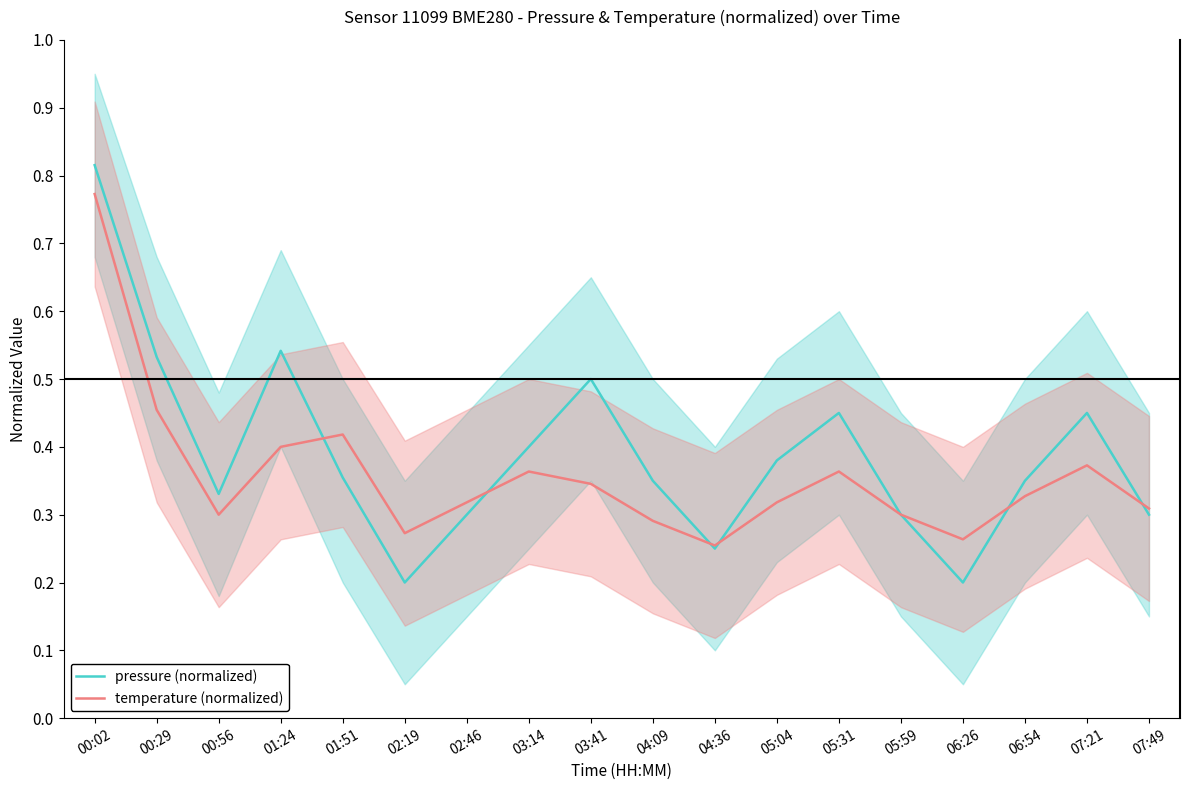

Rank the series by their maximum value, from lowest to highest.

temperature (normalized), pressure (normalized)